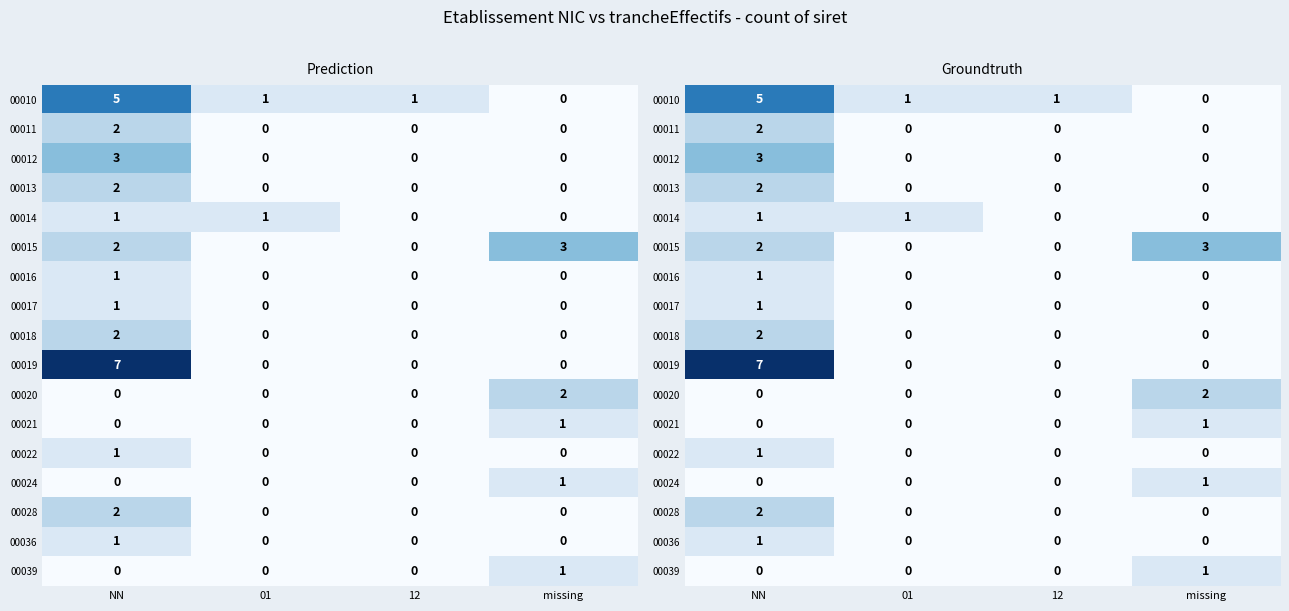

List the labels in order of 00021 value, largest first.

missing, NN, 01, 12